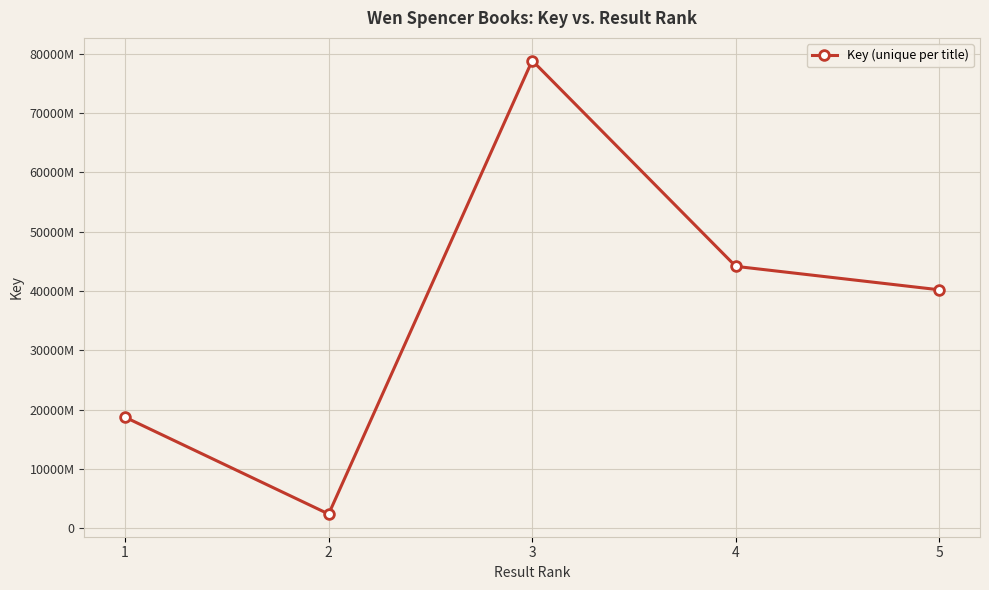

List the labels in order of value, largest first.

3, 4, 5, 1, 2